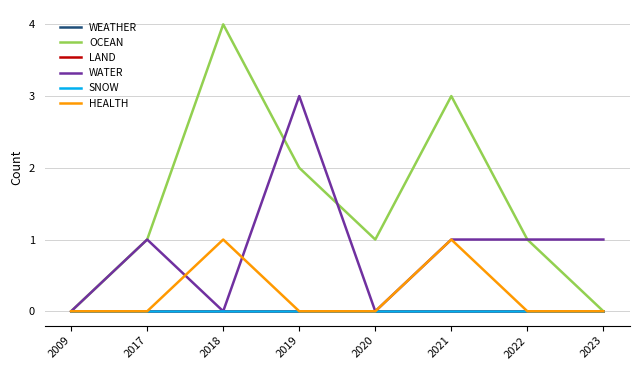

Is this an area chart (filled region under the line)?

No